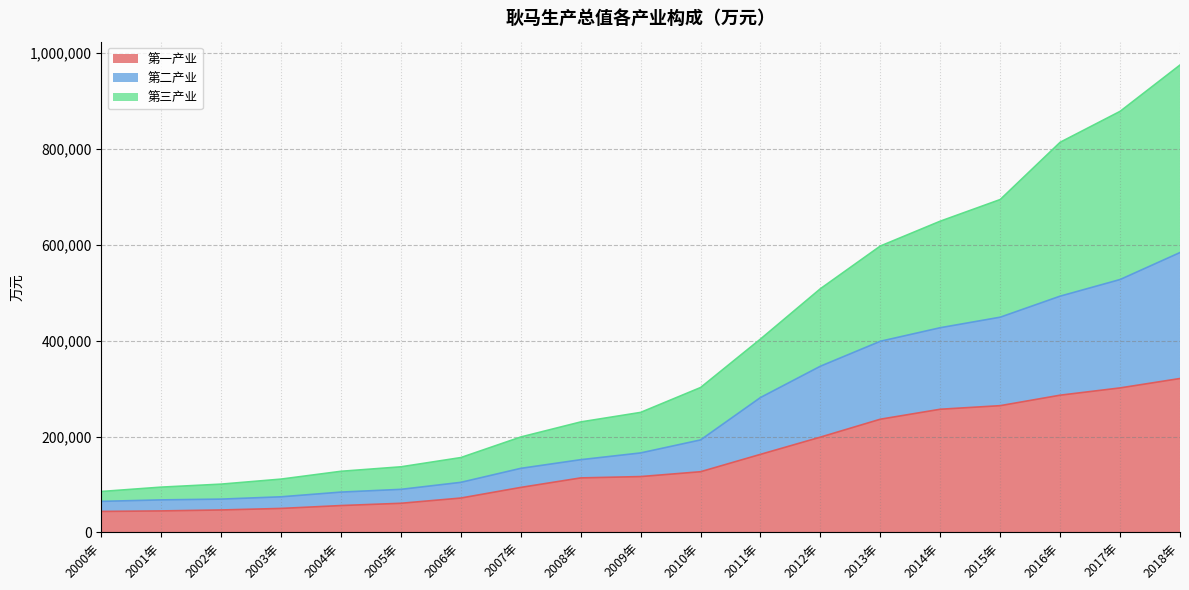

Which category has the lowest value in the 第二产业 series?

2000年